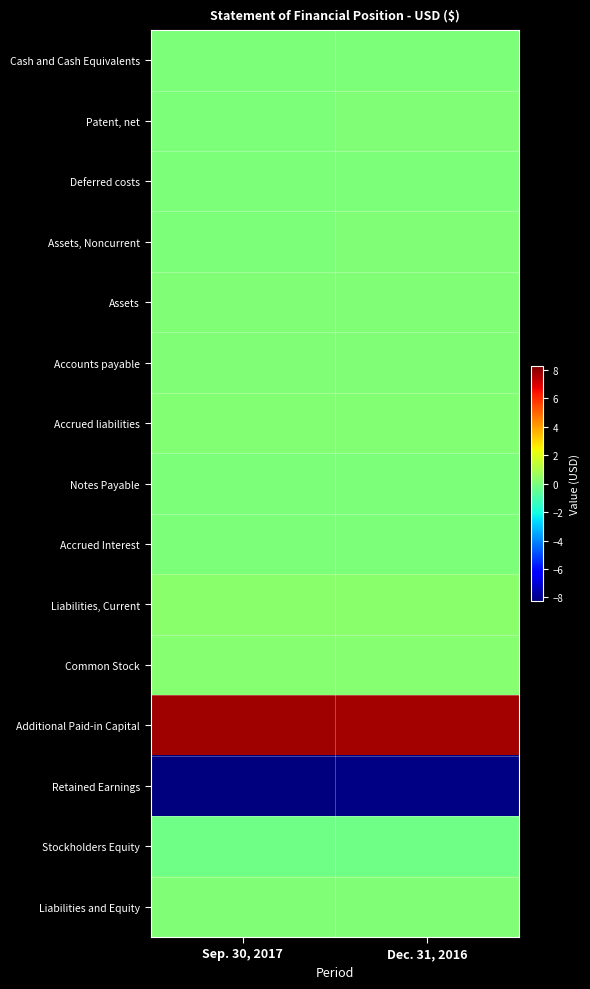

How many data points does each series have?

2